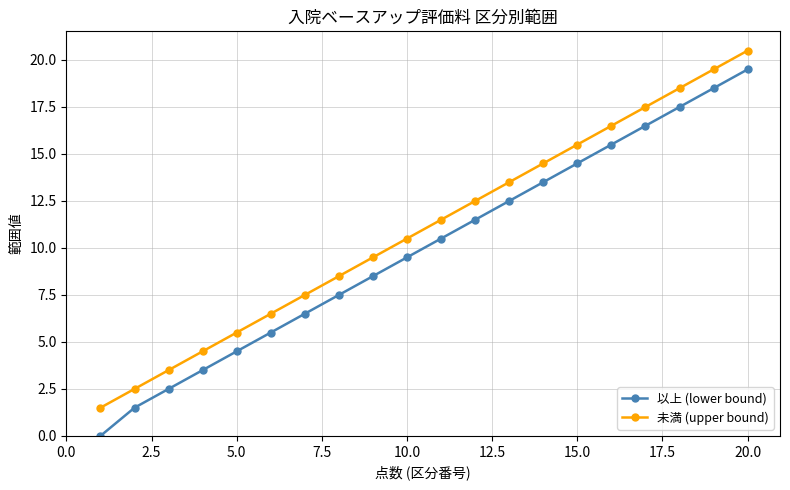

True or false: 未満 (upper bound) and 以上 (lower bound) cross at least once.

False